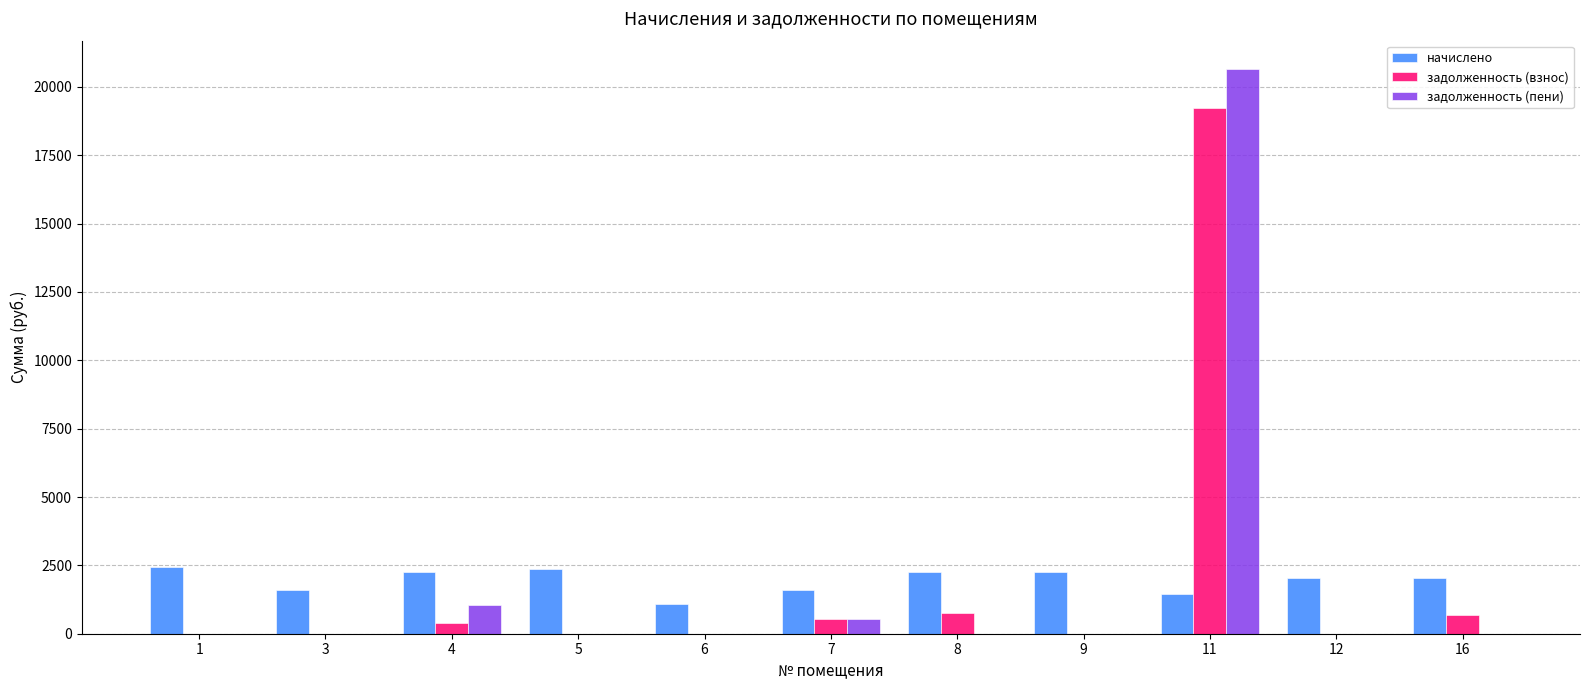

What is the sum of the начислено values at 16 and 6?

3127.1